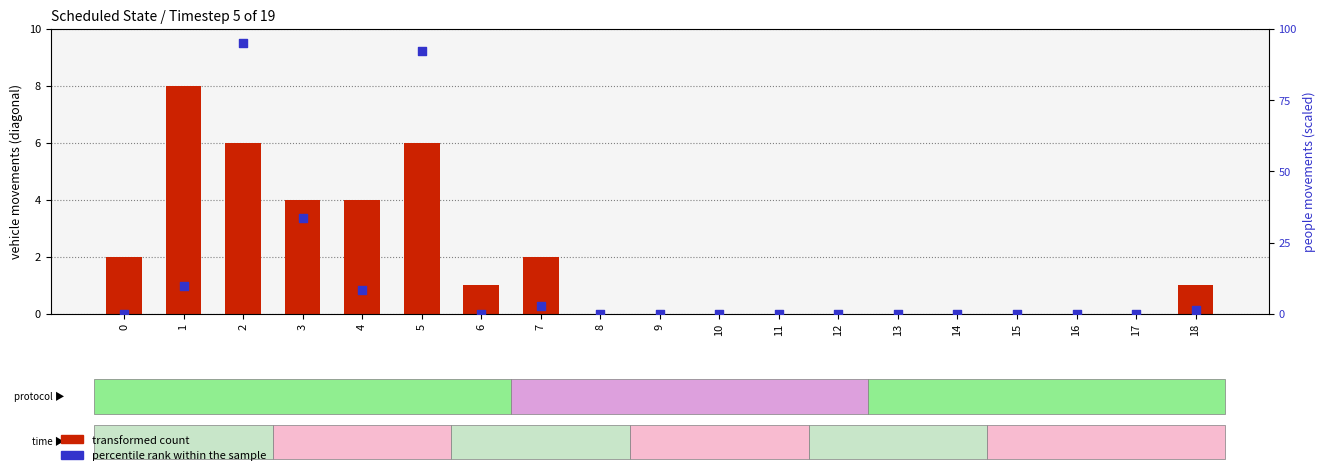

What are all the series names shown in the legend?

transformed count, percentile rank within the sample